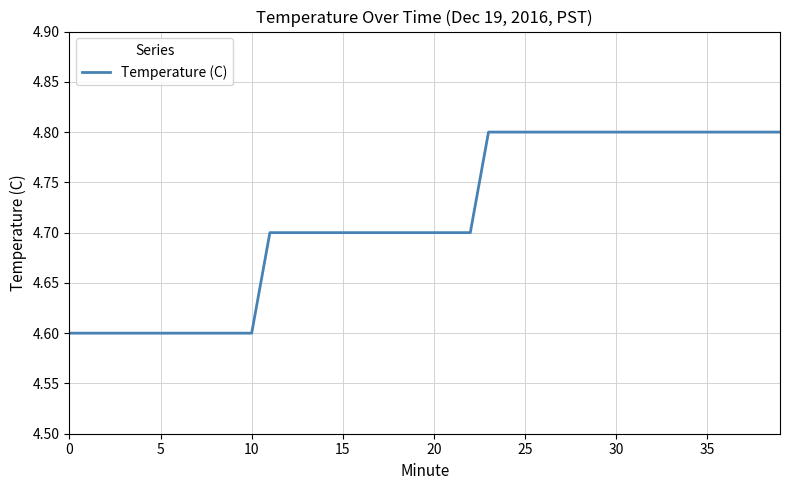

What is the sum of all values?

188.6